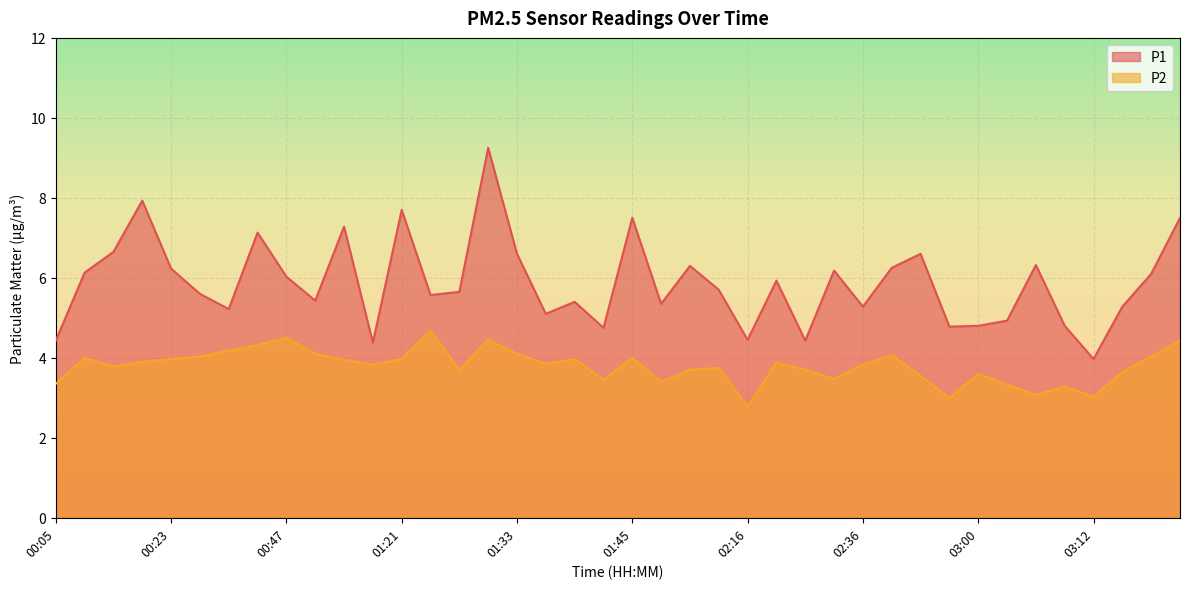

True or false: P1 has more than 0 interior local peaks.

True